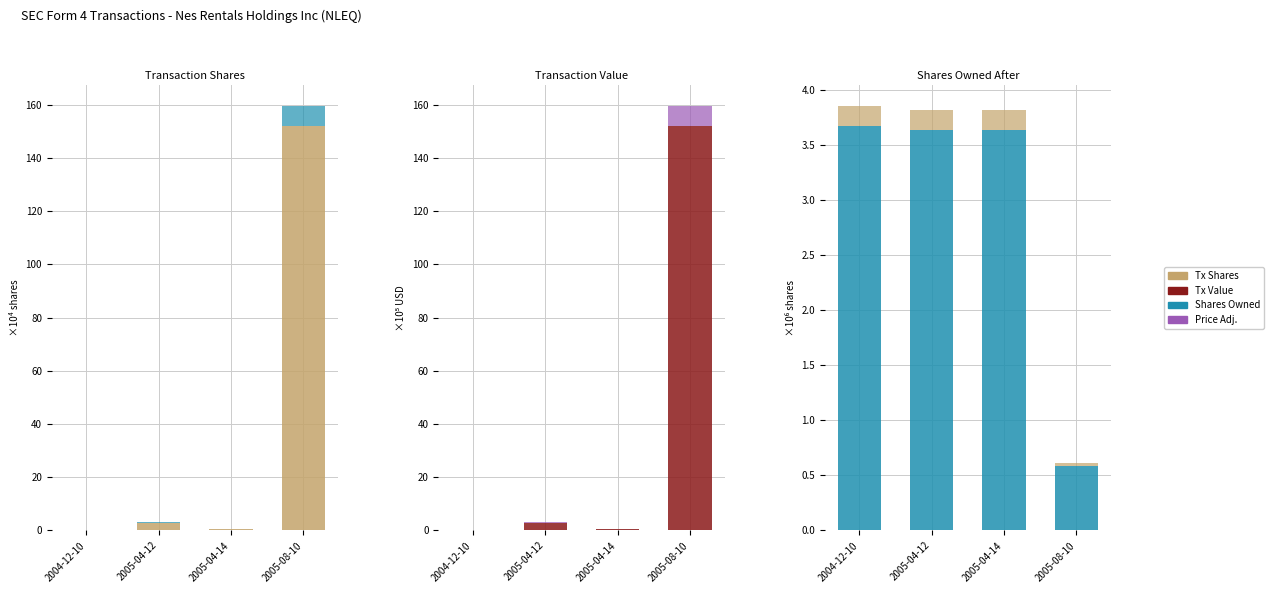

Reading left to right, transcribe all the data shown in this chart.

Tx Shares: 2004-12-10=0.2	2005-04-12=3.0	2005-04-14=0.5	2005-08-10=151.9
Price Adj.: 2004-12-10=0.2	2005-04-12=0.2	2005-04-14=0.2	2005-08-10=0.0
Tx Value: 2004-12-10=0.2	2005-04-12=3.0	2005-04-14=0.5	2005-08-10=151.9
Shares Owned: 2004-12-10=3.7	2005-04-12=3.6	2005-04-14=3.6	2005-08-10=0.6